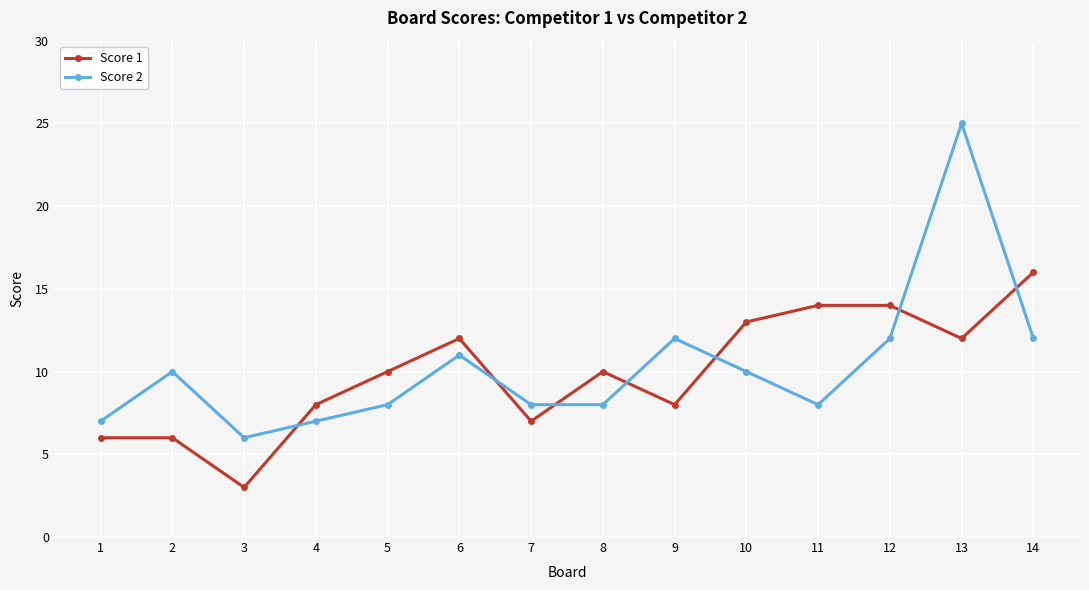

Which category has the highest value in the Score 1 series?

14